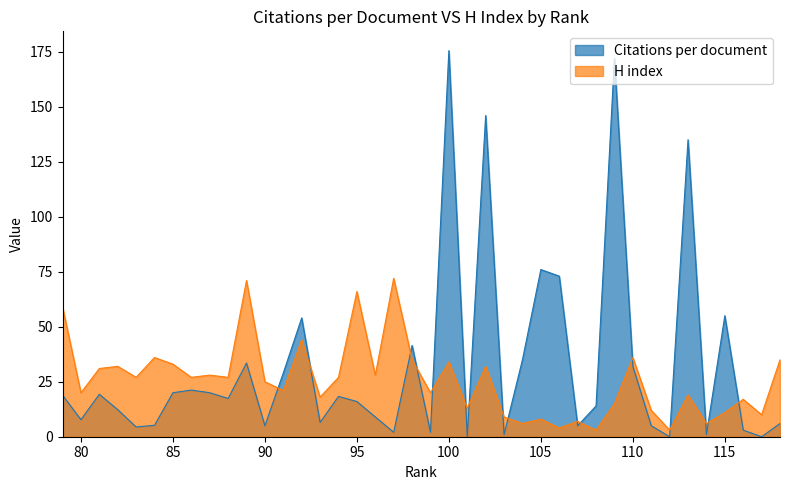

At which label is H index closest to 37?

110